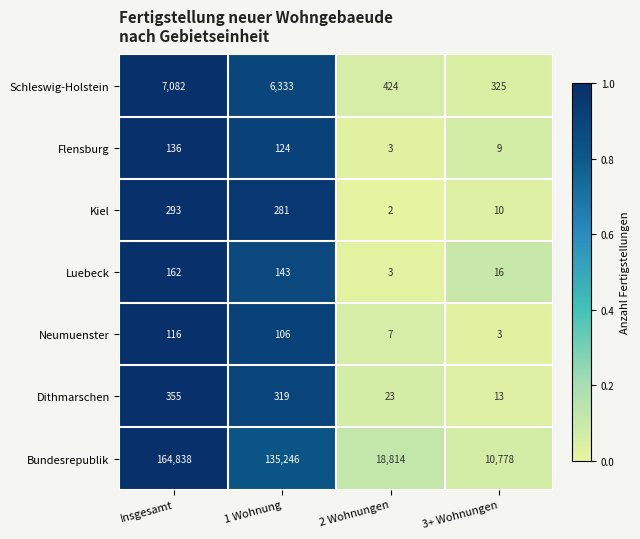

Which category has the highest value in the Kiel series?

Insgesamt